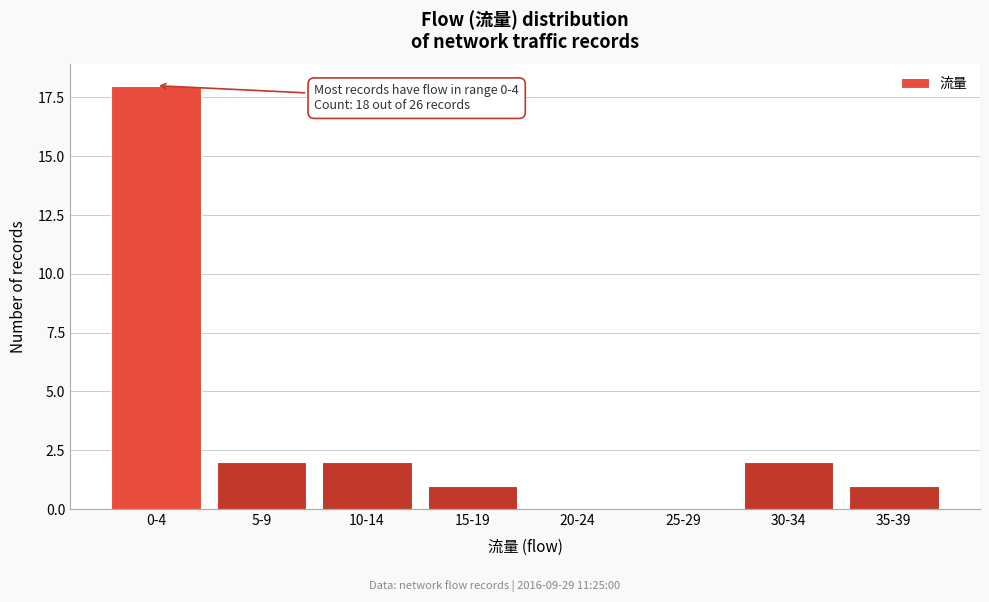

Reading left to right, what are all the values shown in this chart?

0-4=18	5-9=2	10-14=2	15-19=1	20-24=0	25-29=0	30-34=2	35-39=1